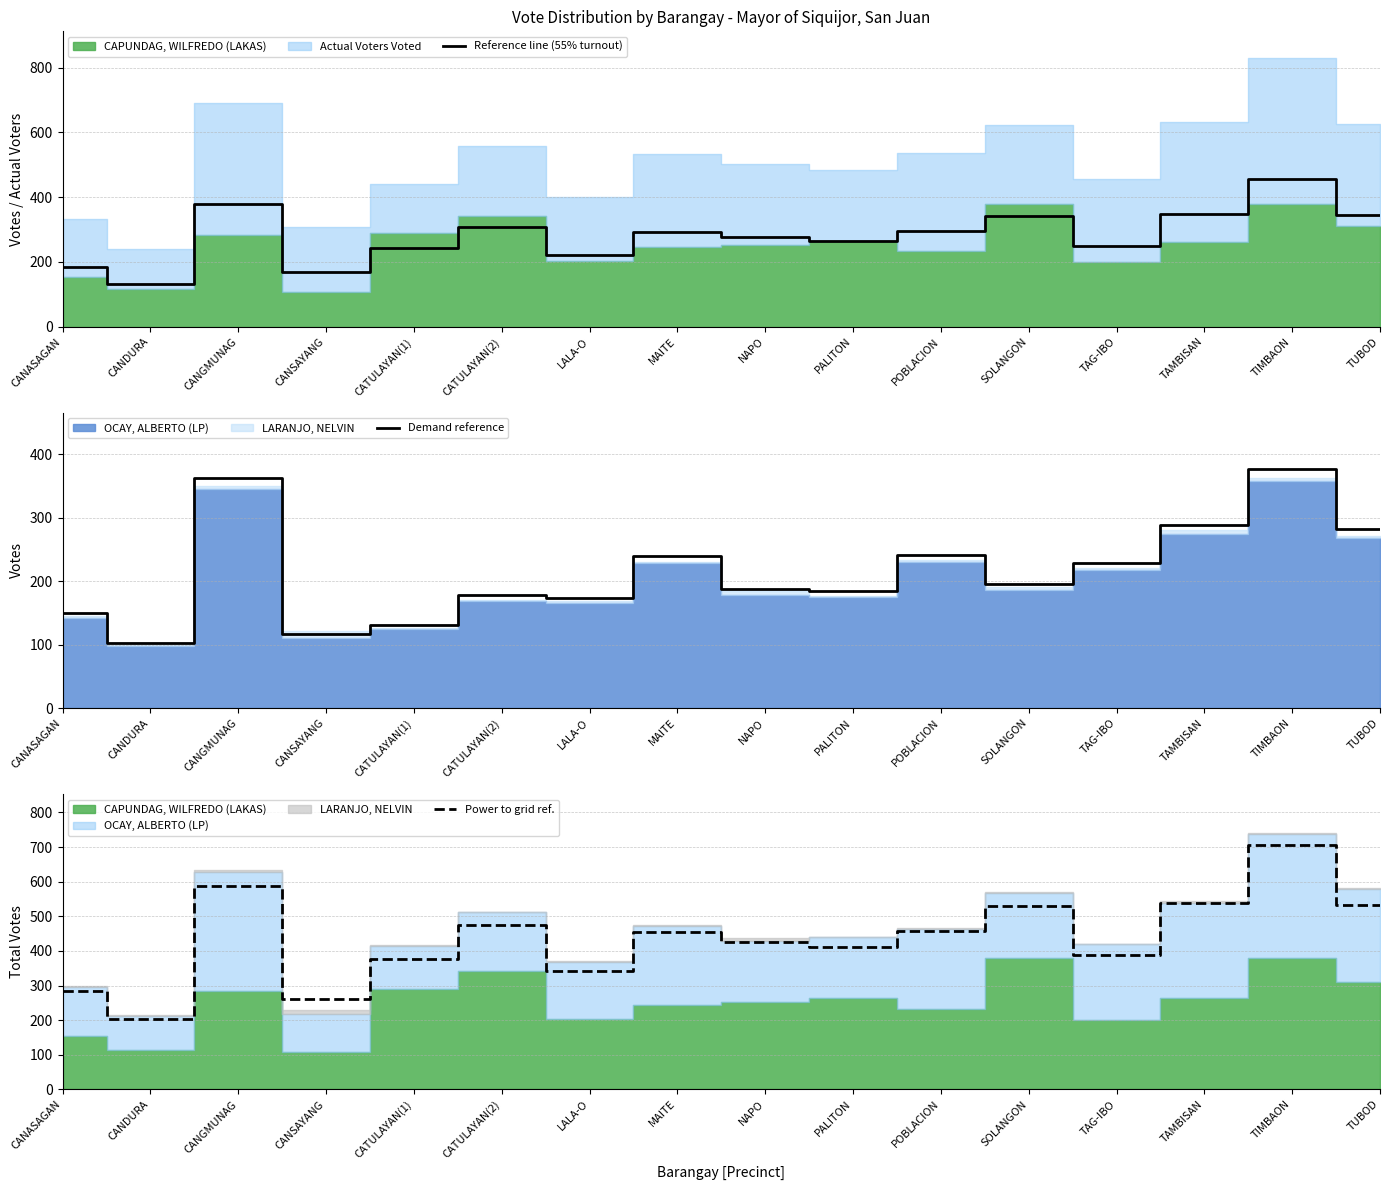

How many interior local valleys does the Power to grid ref. series have?

5